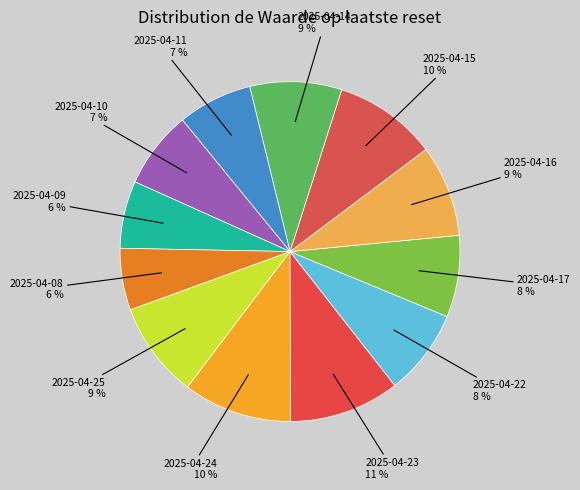

How many segments does this pie chart have?

12